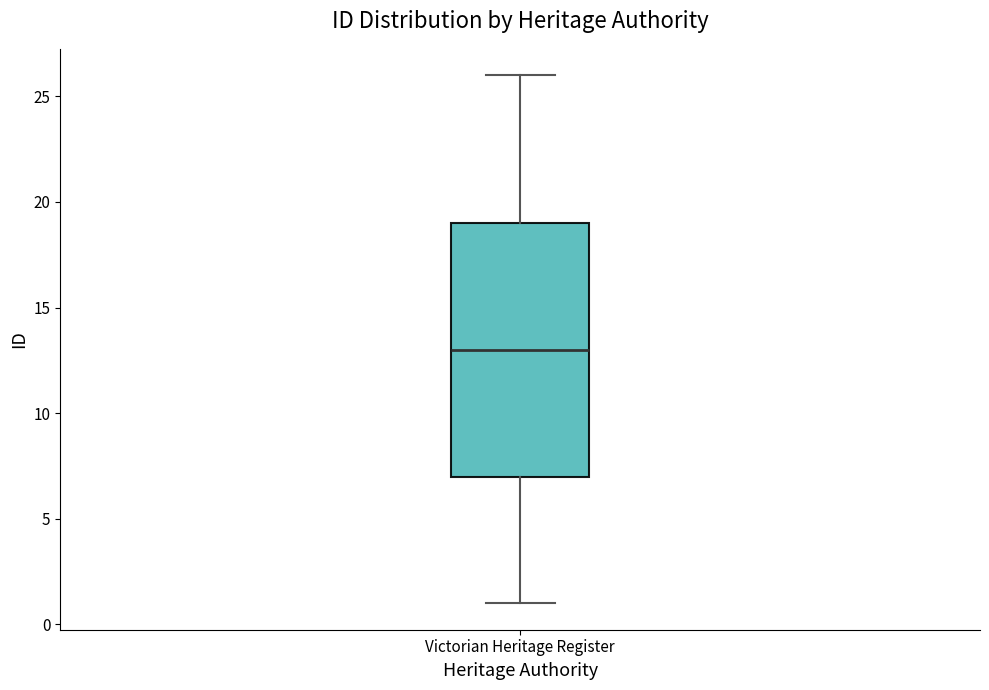

Read this box plot against the y-axis: the position of the median line, the range covered by the box, and the ends of both whiskers. The values are not printed on the chart, so give them approximately, as read against the axis.

median 13, box 7 to 19, whiskers 1 to 26